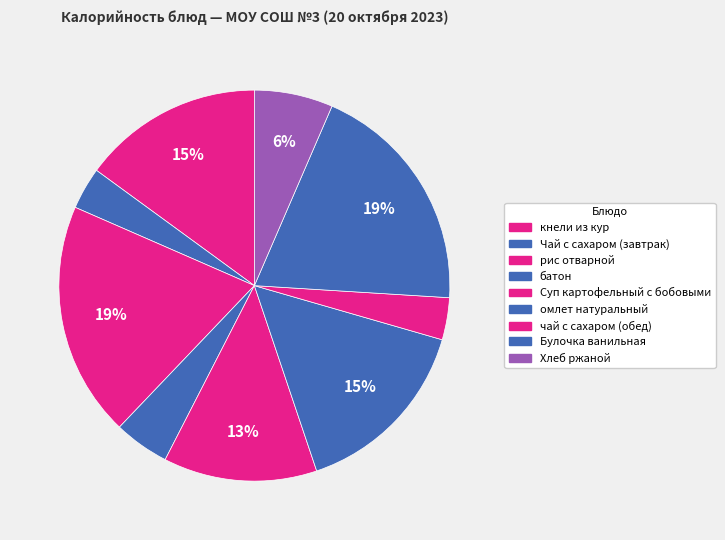

Is it true that батон is 13% of the pie?

False